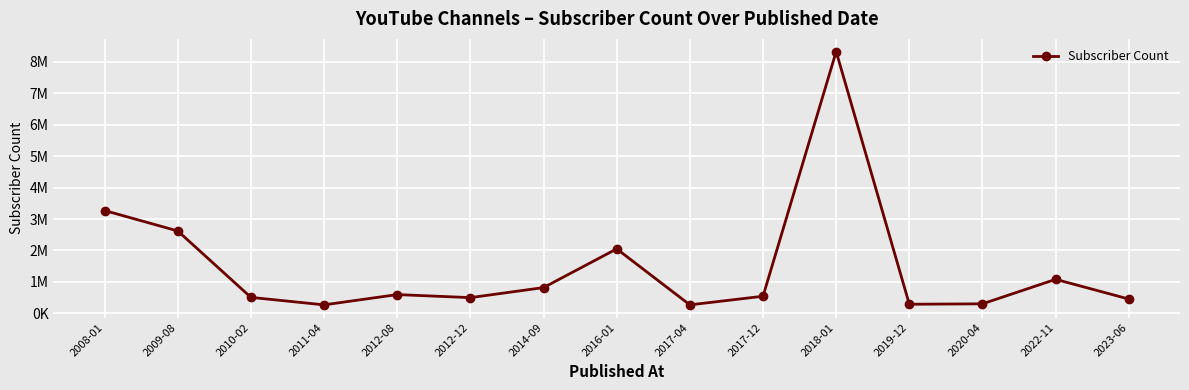

List the labels in order of value, largest first.

2018-01, 2008-01, 2009-08, 2016-01, 2022-11, 2014-09, 2012-08, 2017-12, 2010-02, 2012-12, 2023-06, 2020-04, 2019-12, 2011-04, 2017-04